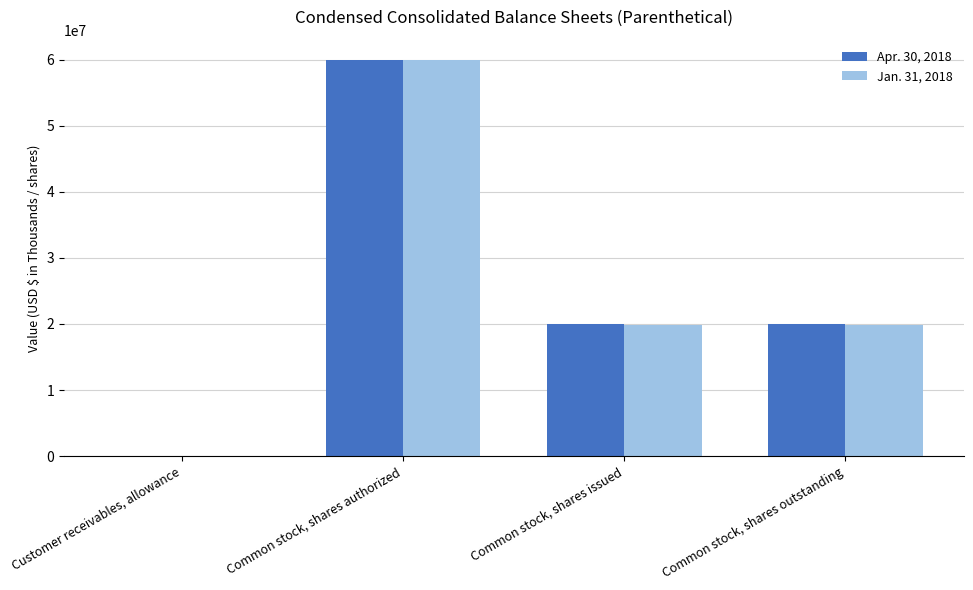

What is the maximum value shown in the chart?

60000000